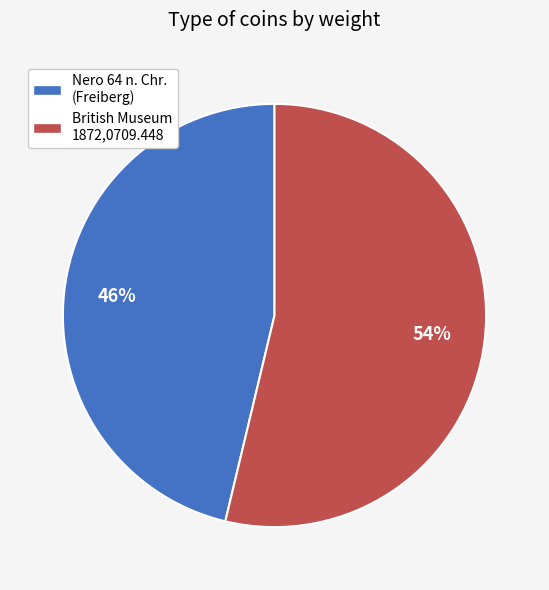

Rank the categories by value from highest to lowest.

British Museum 1872,0709.448, Nero 64 n. Chr. (Freiberg)